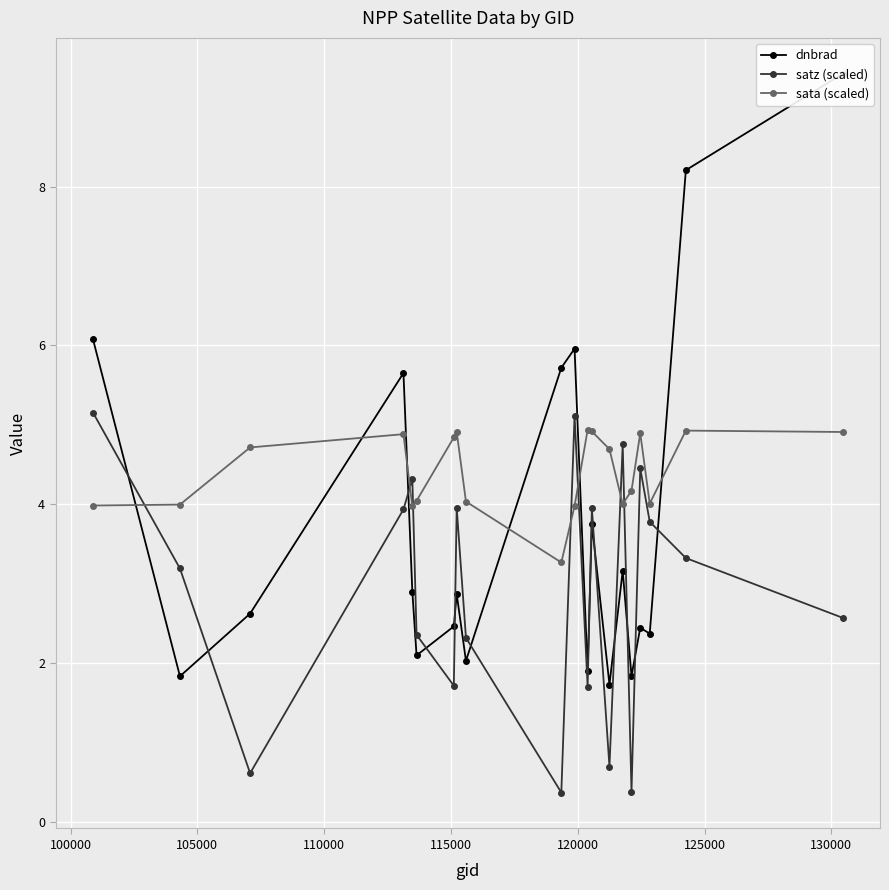

True or false: sata (scaled) and satz (scaled) cross at least once.

True